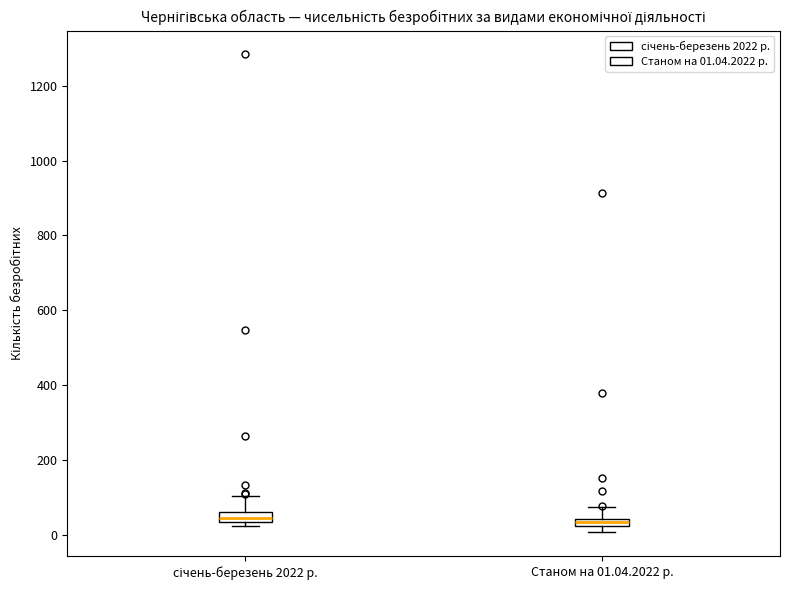

Where is the lower edge of the box for січень-березень 2022 р. on the y-axis? The values are not printed on the chart, so give them approximately, as read against the axis.

40